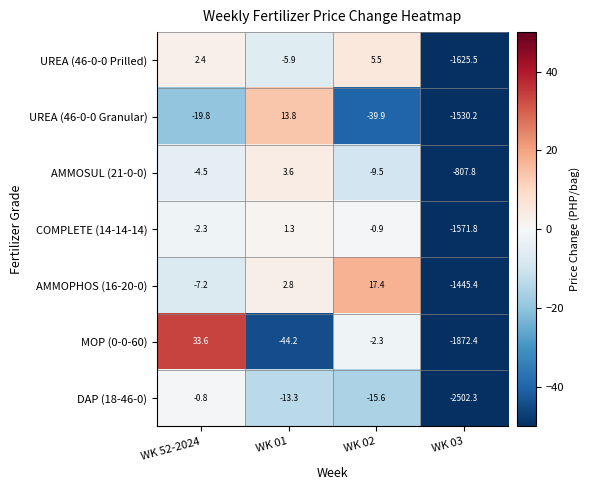

Reading left to right, transcribe all the data shown in this chart.

UREA (46-0-0 Prilled): WK 52-2024=2.4	WK 01=-5.9	WK 02=5.5	WK 03=-1625.5
UREA (46-0-0 Granular): WK 52-2024=-19.8	WK 01=13.8	WK 02=-39.9	WK 03=-1530.2
AMMOSUL (21-0-0): WK 52-2024=-4.5	WK 01=3.6	WK 02=-9.5	WK 03=-807.8
COMPLETE (14-14-14): WK 52-2024=-2.3	WK 01=1.3	WK 02=-0.9	WK 03=-1571.8
AMMOPHOS (16-20-0): WK 52-2024=-7.2	WK 01=2.8	WK 02=17.4	WK 03=-1445.4
MOP (0-0-60): WK 52-2024=33.6	WK 01=-44.2	WK 02=-2.3	WK 03=-1872.4
DAP (18-46-0): WK 52-2024=-0.8	WK 01=-13.3	WK 02=-15.6	WK 03=-2502.3